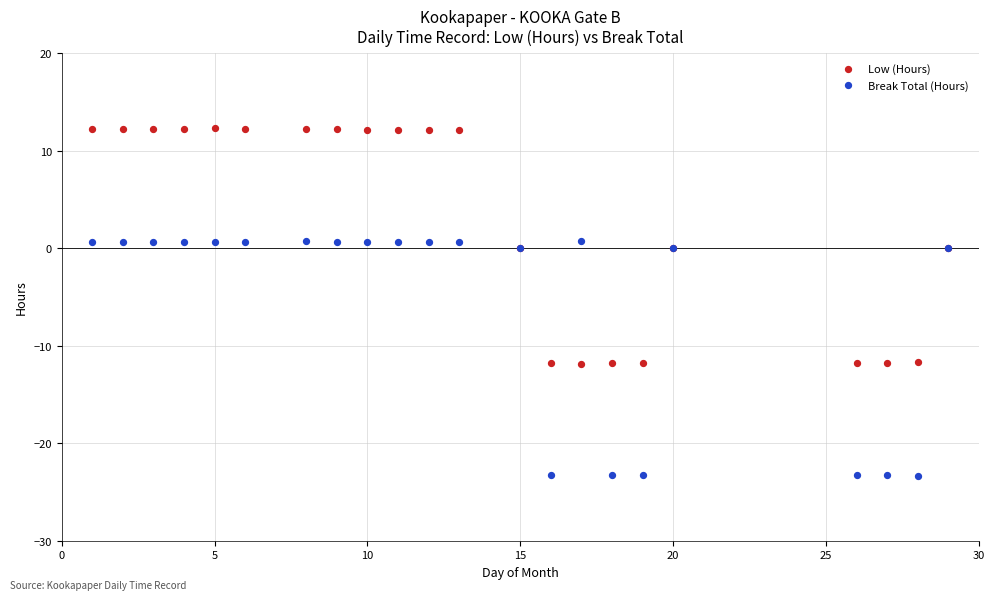

Which series contains the highest Y value?

Low (Hours)